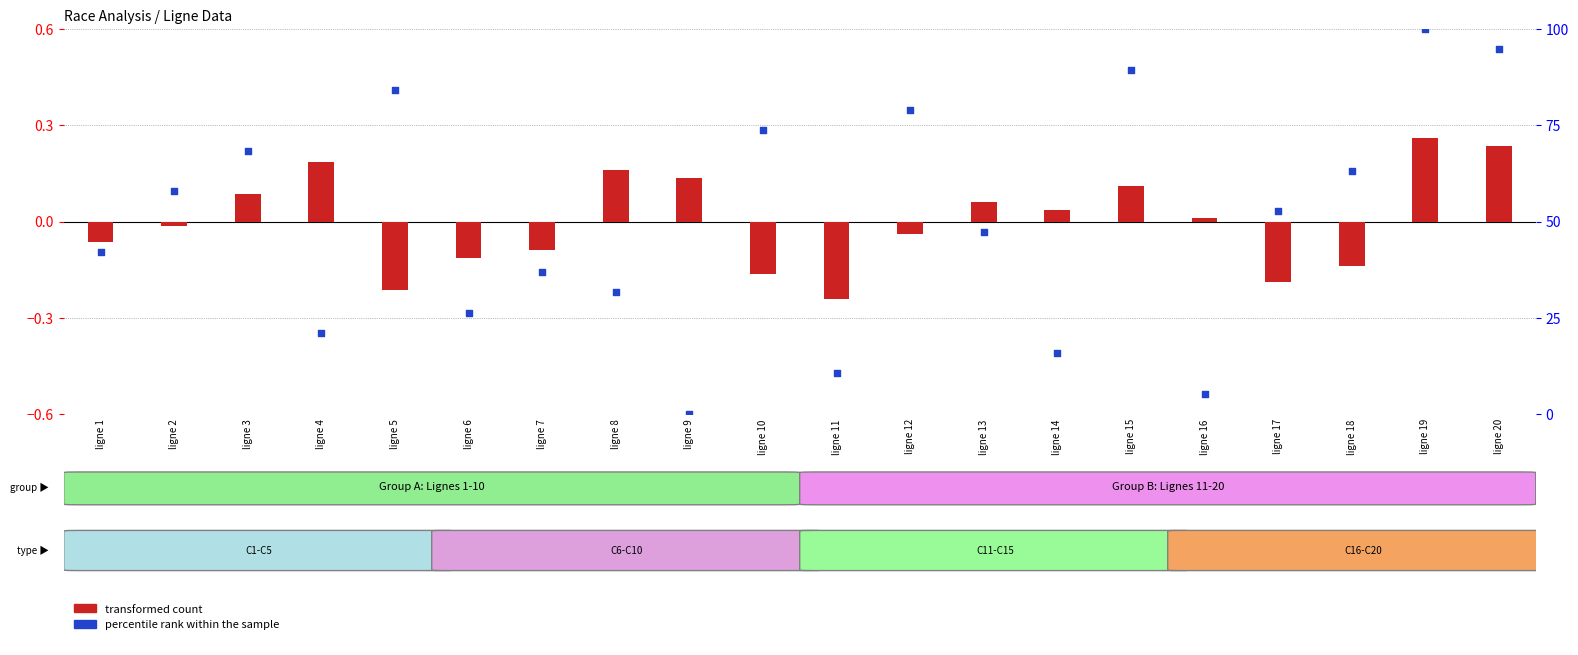

Which series contains the lowest Y value?

transformed count